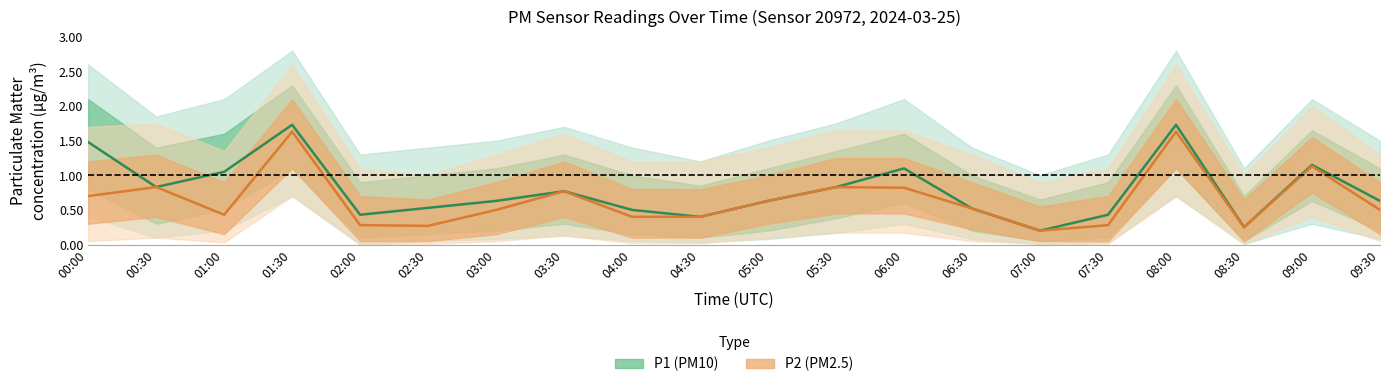

Rank the series by their maximum value, from lowest to highest.

P2, P1